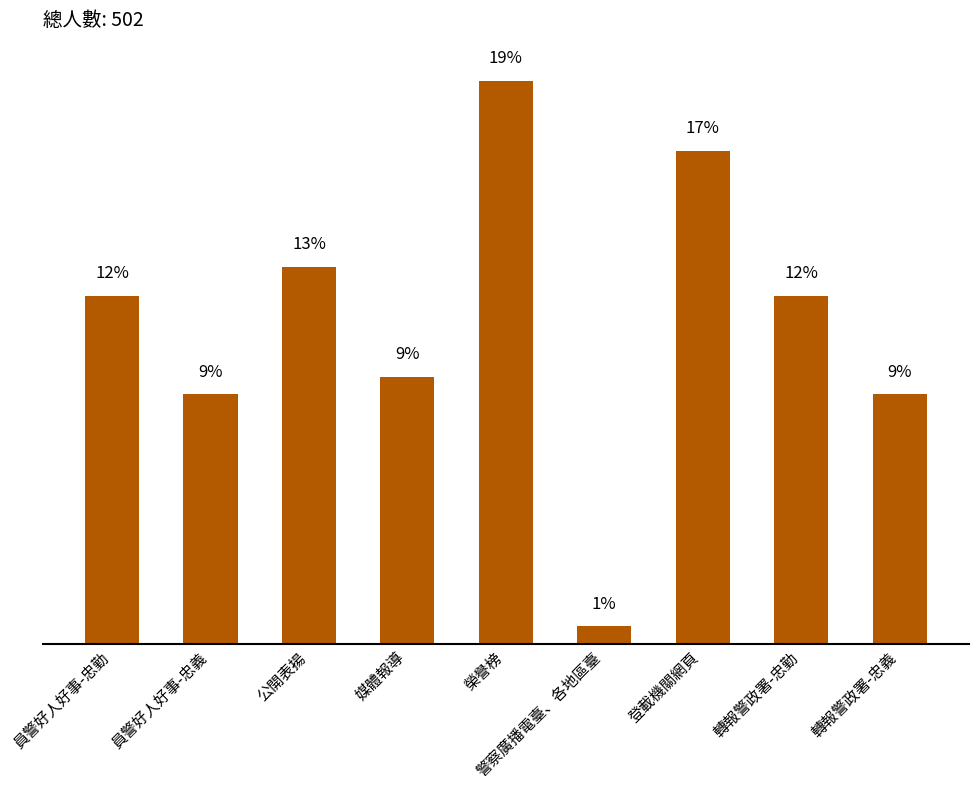

True or false: the data shows 68 at 員警好人好事-忠義.

False